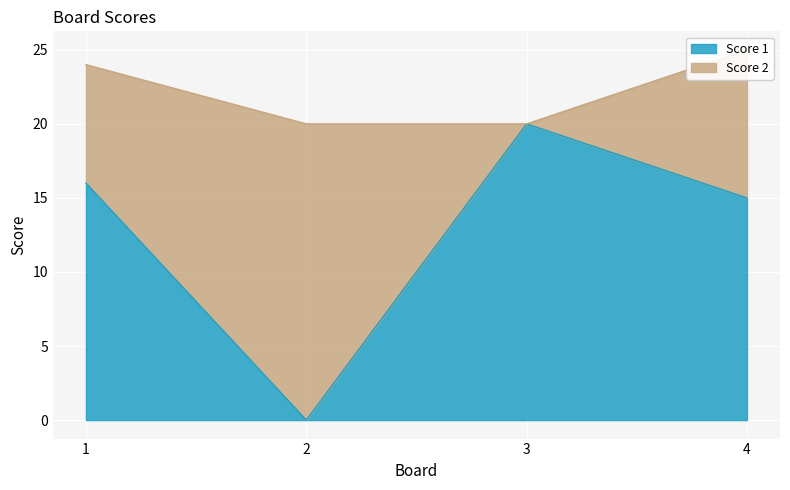

What is the approximate value at 4, to the nearest 10?

20